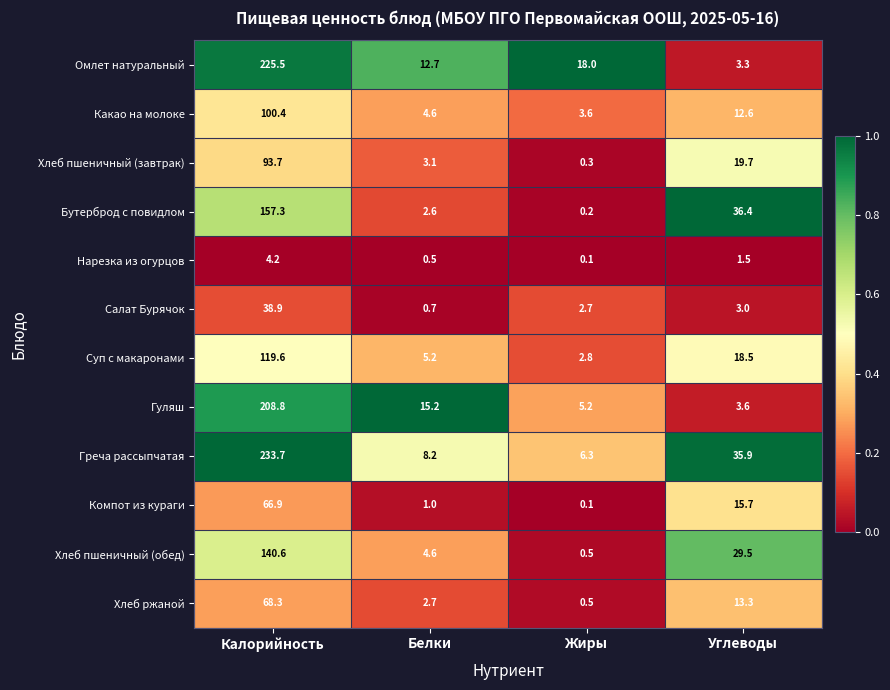

List the labels in order of Какао на молоке value, smallest first.

Жиры, Белки, Углеводы, Калорийность